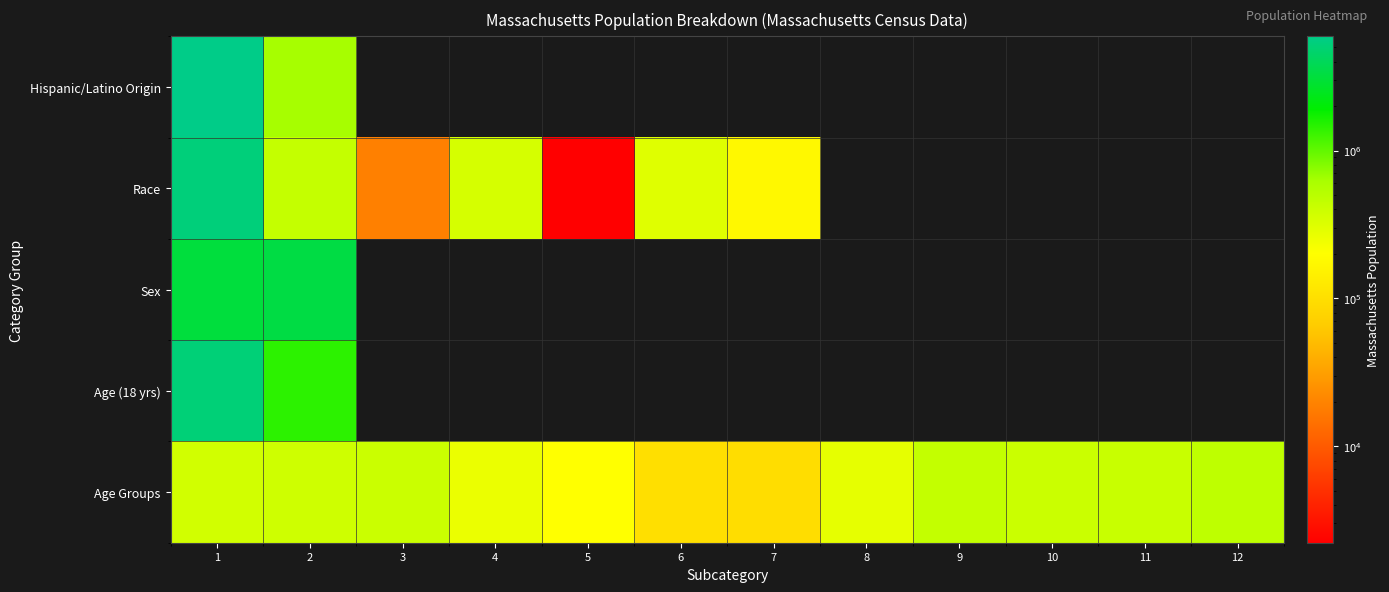

The value of Age Groups at 1 is 601905.1. True or false?

False